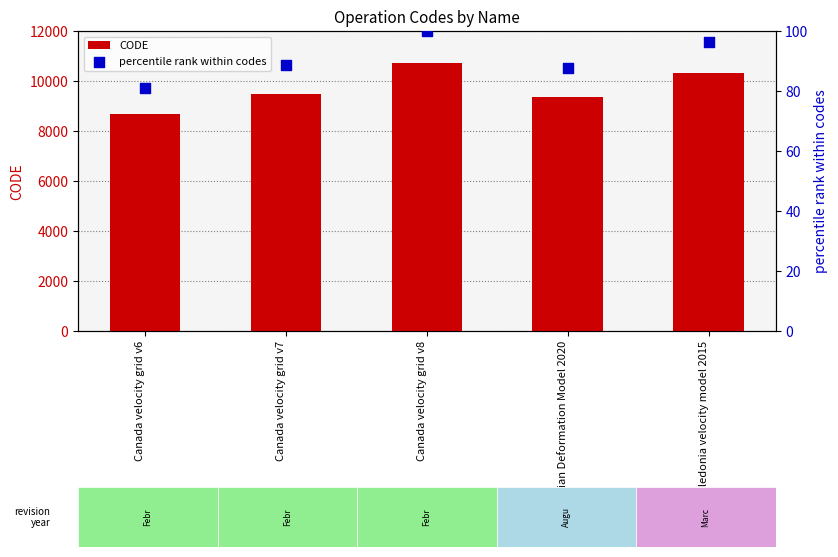

Which series has the widest spread of Y values?

CODE